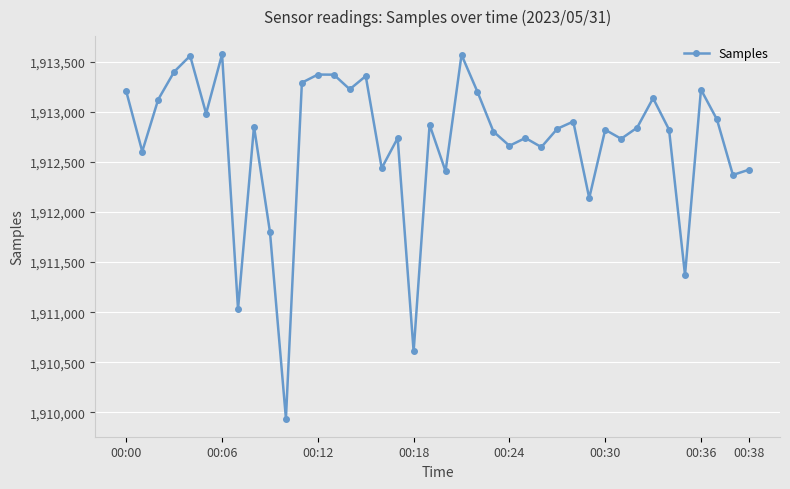

Does the chart display data point markers on the line(s)?

Yes